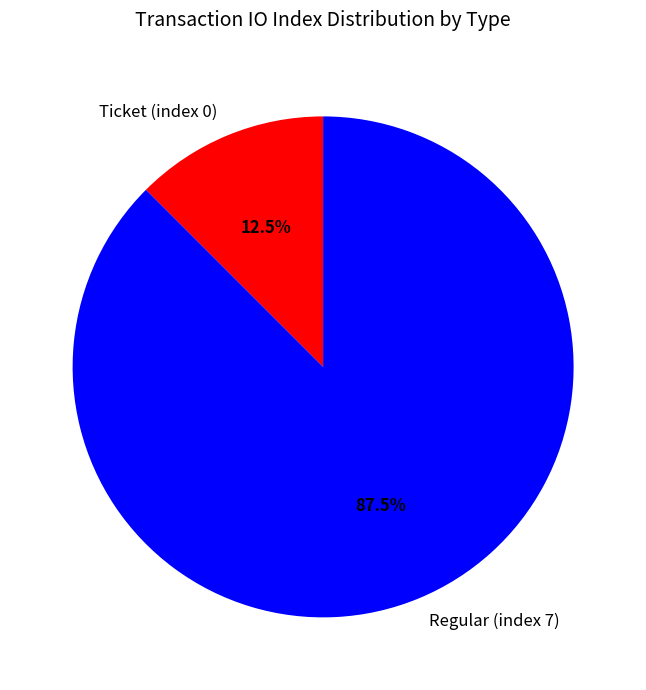

How many segments does this pie chart have?

2